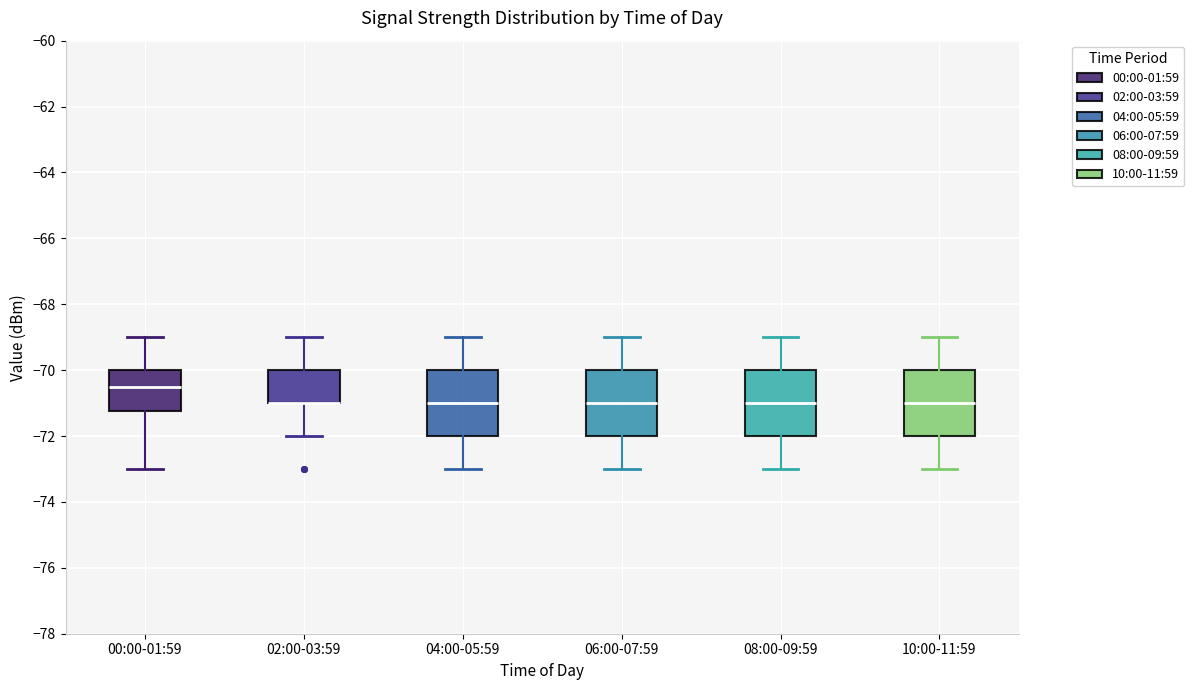

Reading left to right, transcribe this box plot: for each box, give where its median line is, the range the box spans, and where its two whiskers end, as read against the y-axis. The values are not printed on the chart, so give them approximately, as read against the axis.

00:00-01:59: median -70.4, box -71.2 to -70.0, whiskers -73.0 to -69.0
02:00-03:59: median -71.0 (drawn on the box's lower edge), box -71.0 to -70.0, whiskers -72.0 to -69.0
04:00-05:59: median -71.0, box -72.0 to -70.0, whiskers -73.0 to -69.0
06:00-07:59: median -71.0, box -72.0 to -70.0, whiskers -73.0 to -69.0
08:00-09:59: median -71.0, box -72.0 to -70.0, whiskers -73.0 to -69.0
10:00-11:59: median -71.0, box -72.0 to -70.0, whiskers -73.0 to -69.0